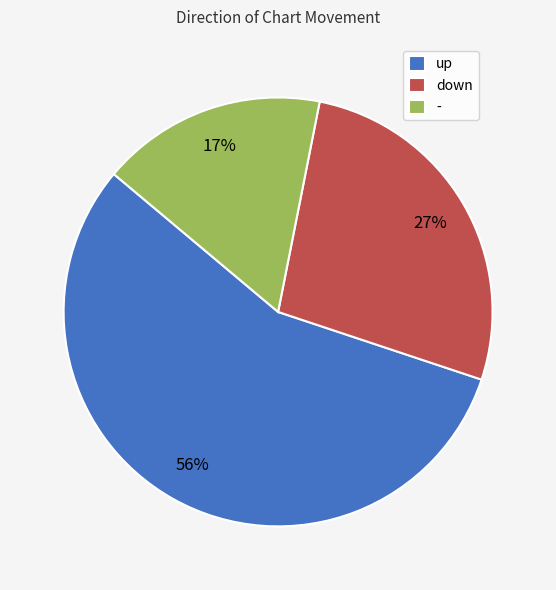

Rank the categories by value from lowest to highest.

-, down, up